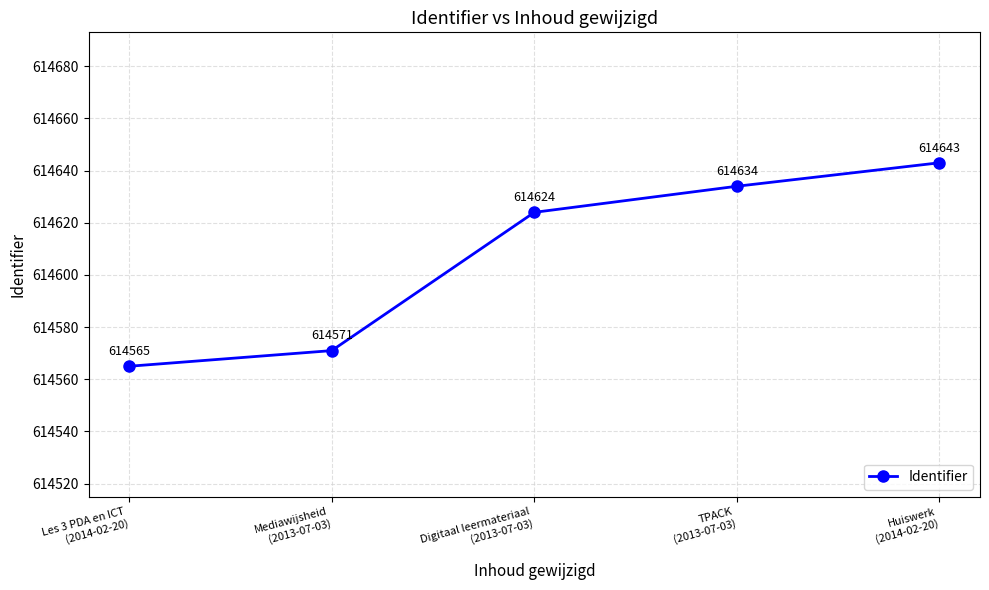

List the labels in order of value, largest first.

Huiswerk
(2014-02-20), TPACK
(2013-07-03), Digitaal leermateriaal
(2013-07-03), Mediawijsheid
(2013-07-03), Les 3 PDA en ICT
(2014-02-20)